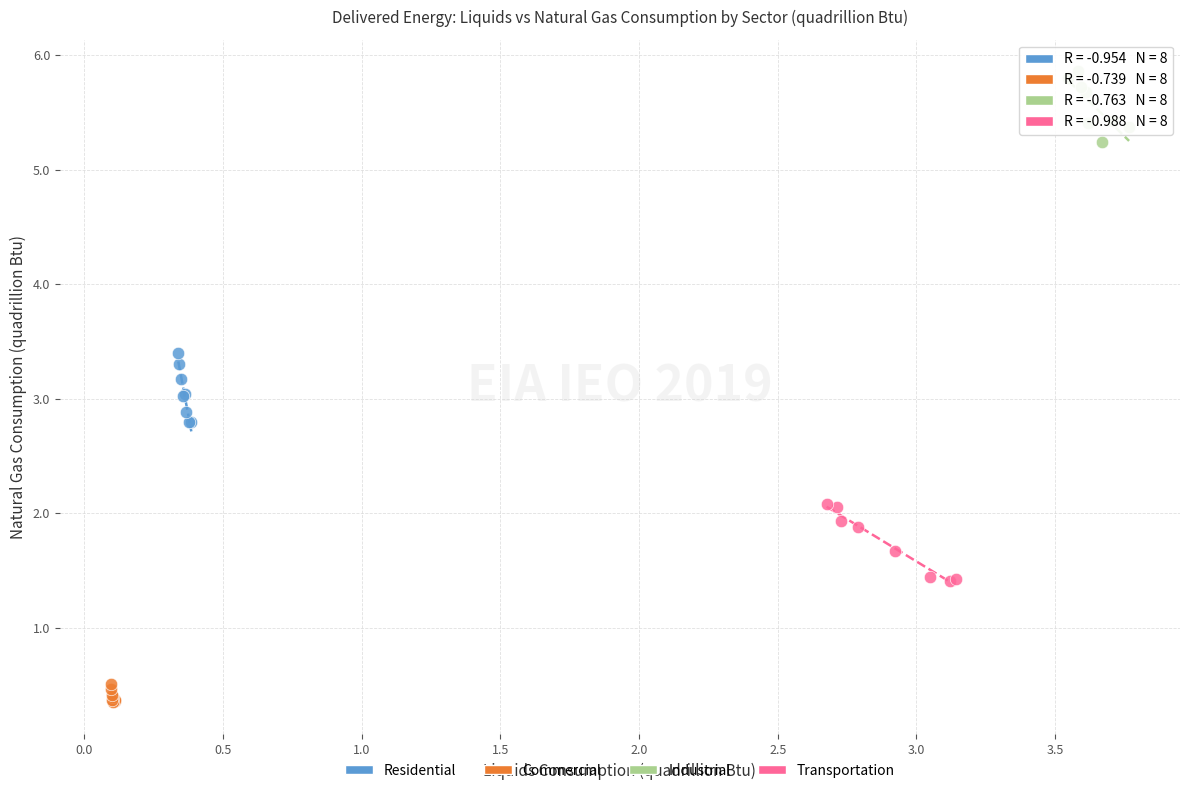

Which series reaches the minimum Y coordinate?

Commercial